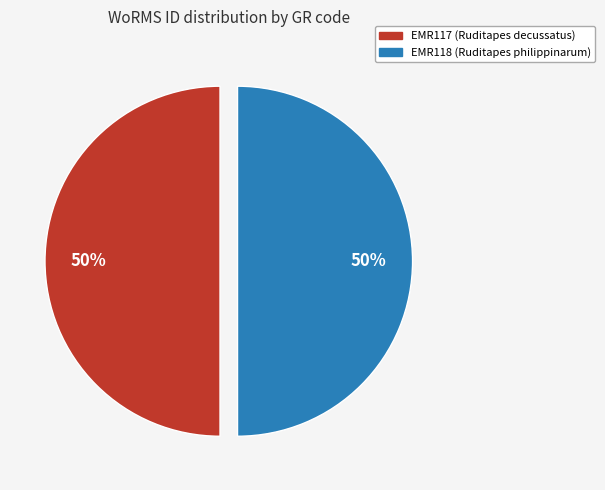

Count the number of slices in the pie.

2